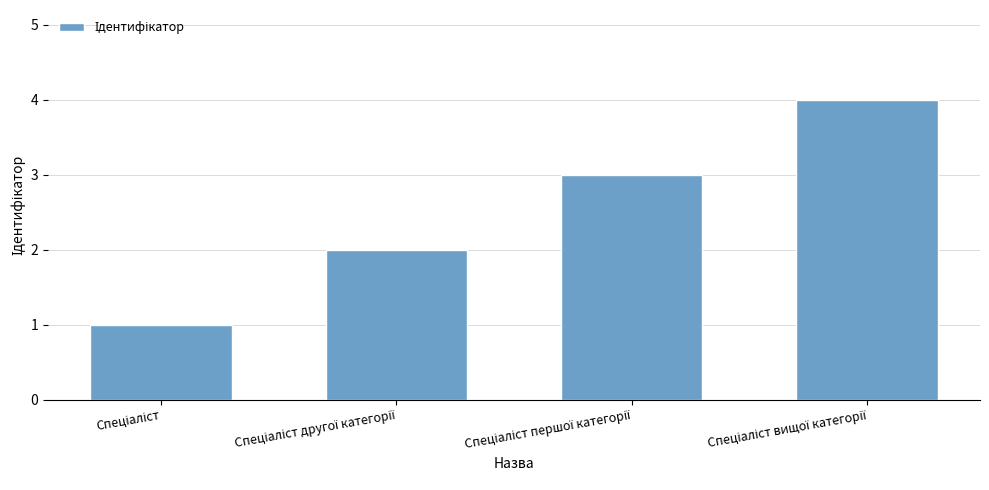

What is the maximum value shown in the chart?

4